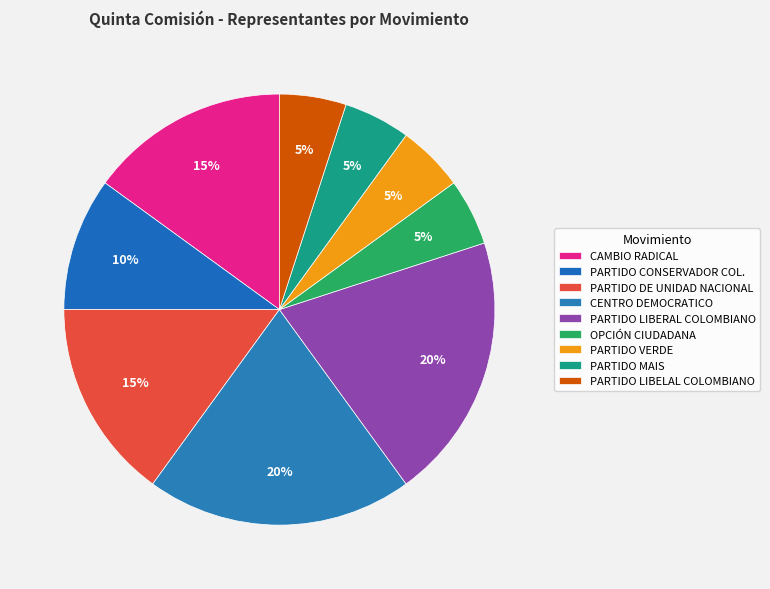

Do PARTIDO MAIS and CENTRO DEMOCRATICO together represent more than half of the pie?

No